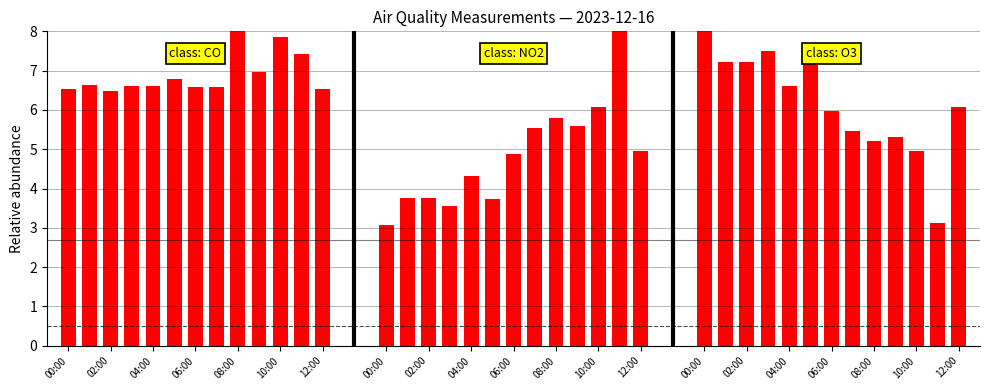

What is the total value across all series at 06:00?

17.4